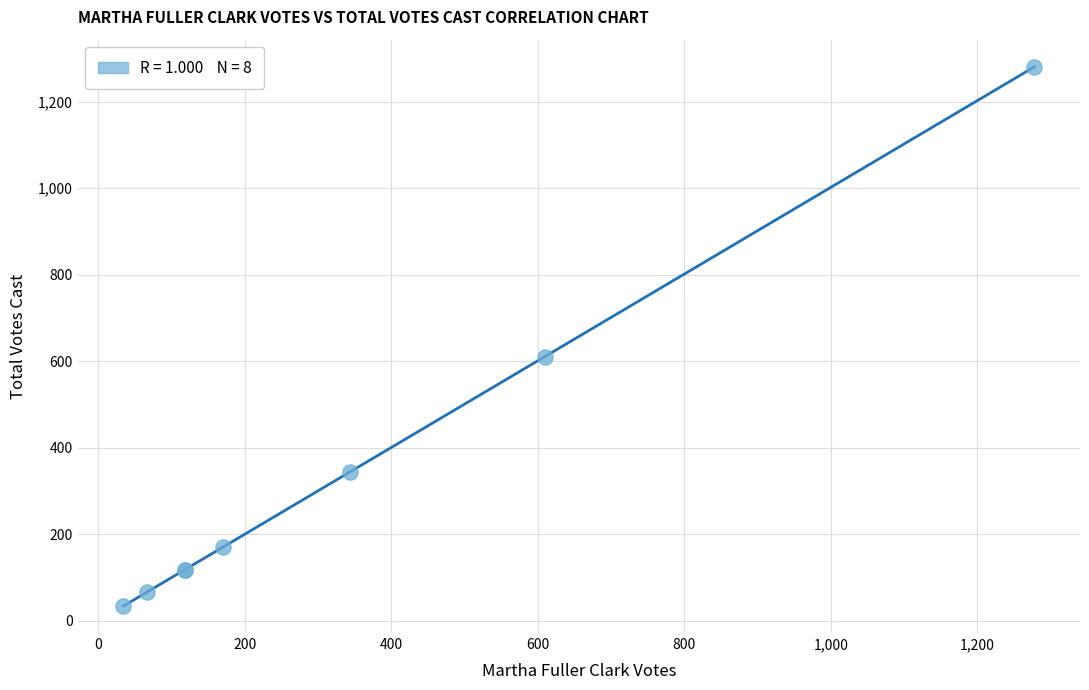

What Y value in the scatter plot is closest to 657?

610